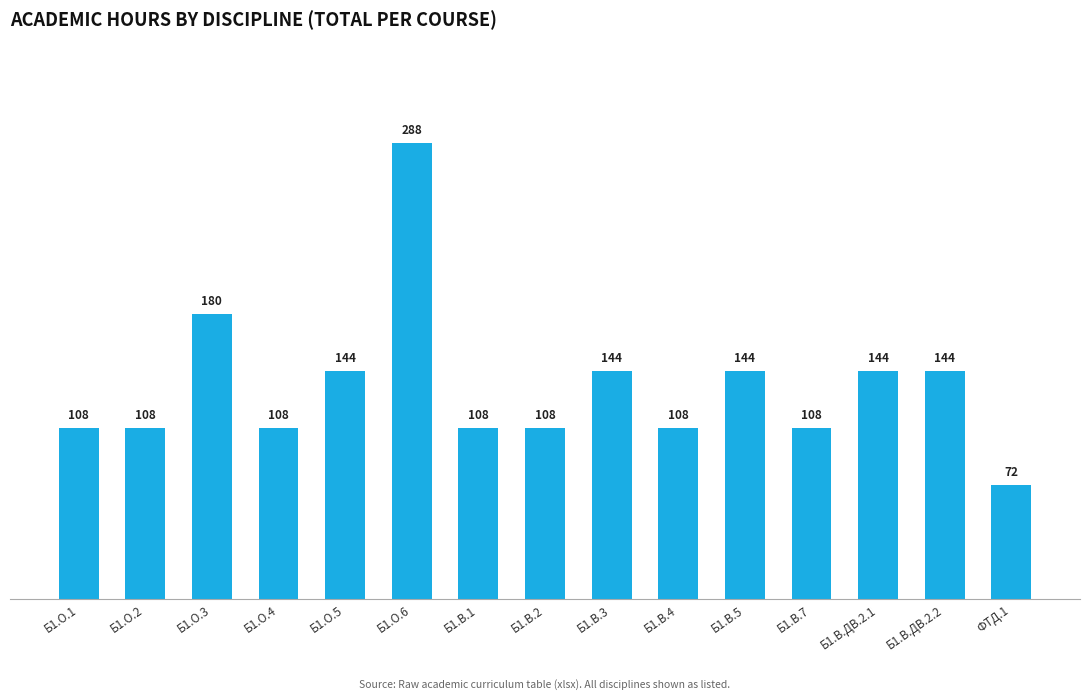

What is the greatest value displayed?

288